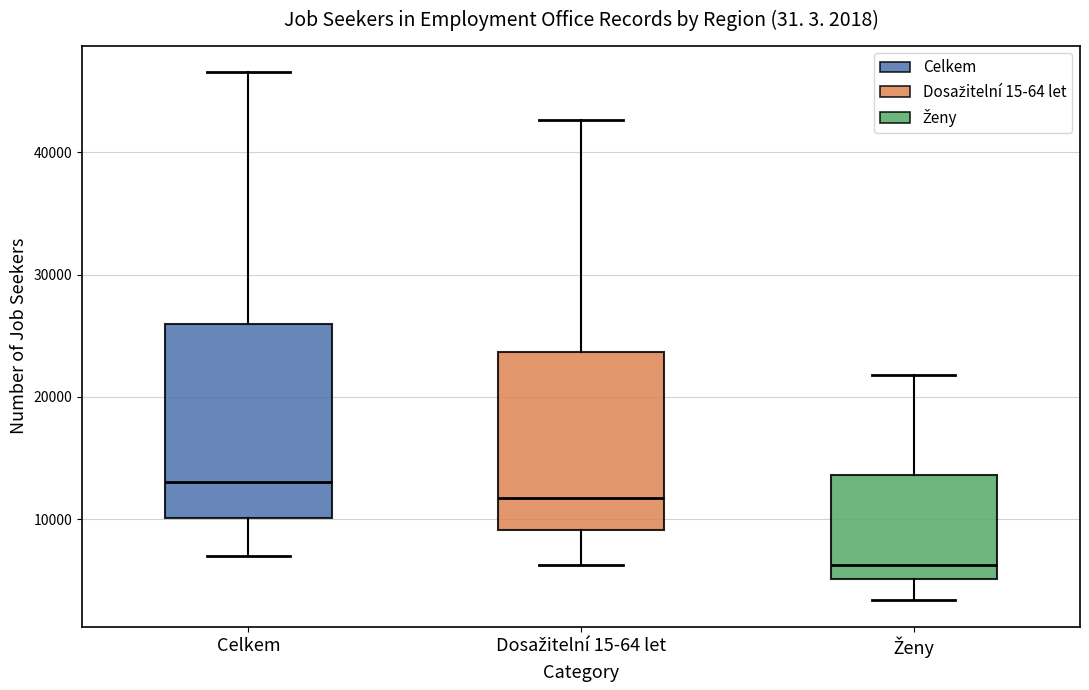

Which box is the tallest, from its lower edge to its upper edge?

Celkem